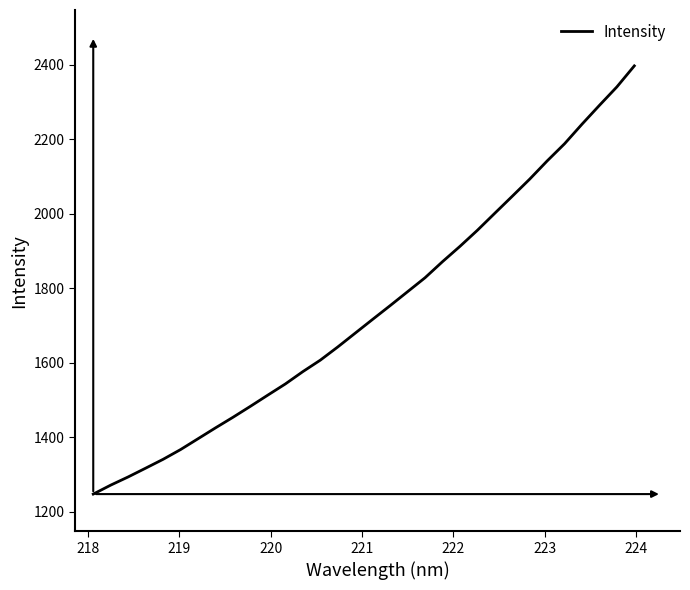

What is the difference between the maximum and minimum values?

1149.5